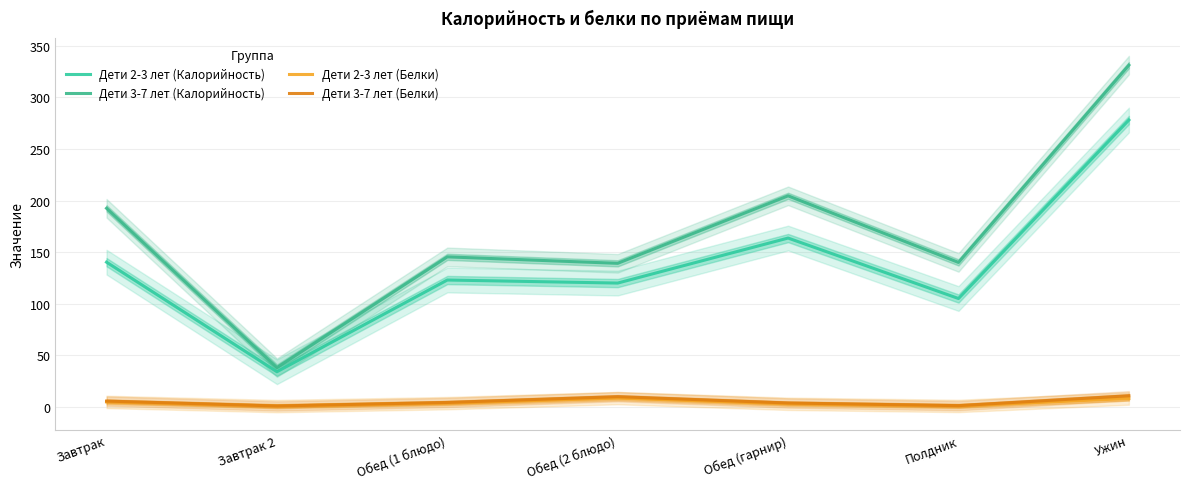

What are all the series names shown in the legend?

Дети 2-3 лет (Калорийность), Дети 3-7 лет (Калорийность), Дети 2-3 лет (Белки), Дети 3-7 лет (Белки)